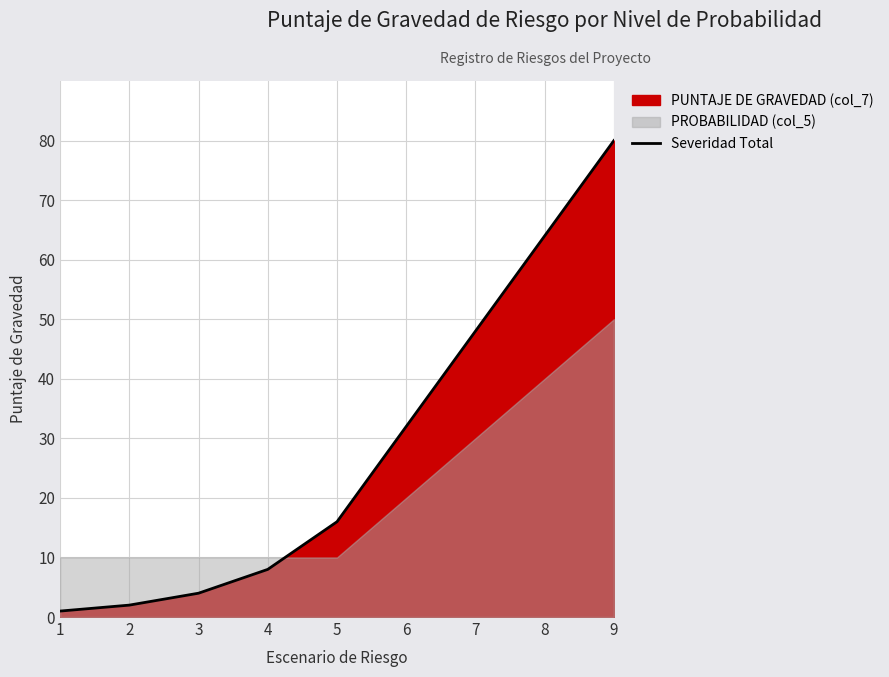

At which category does the chart reach its minimum across all series?

1